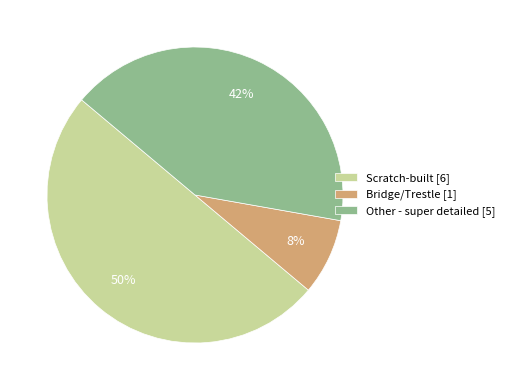

To the nearest percent, what is the difference between the largest and smallest slice percentages?

42%